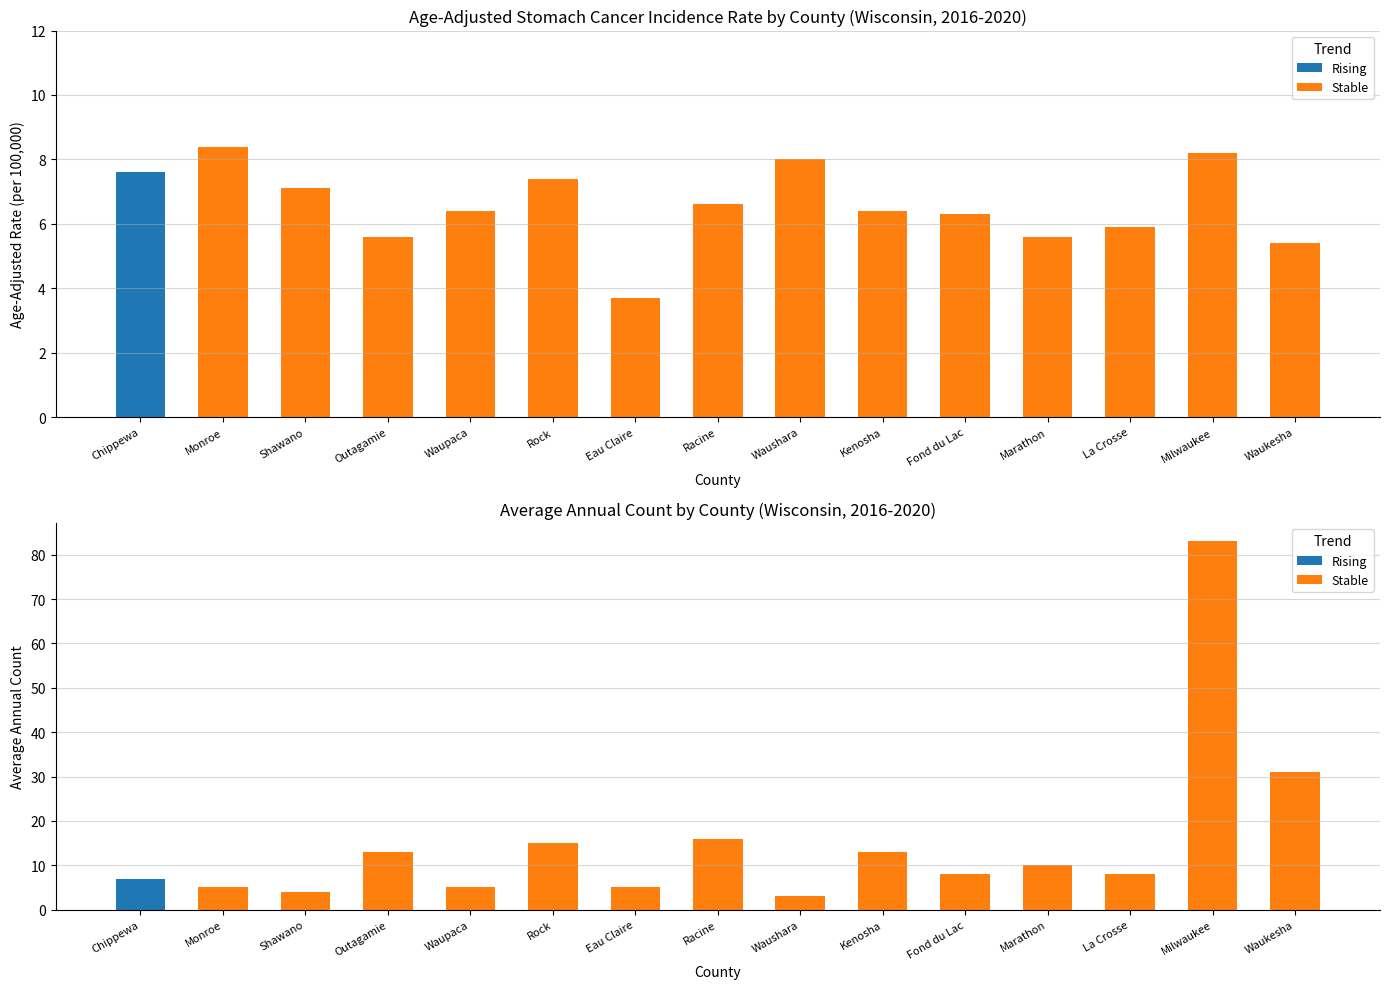

What is the difference between the maximum and second lowest values?

79